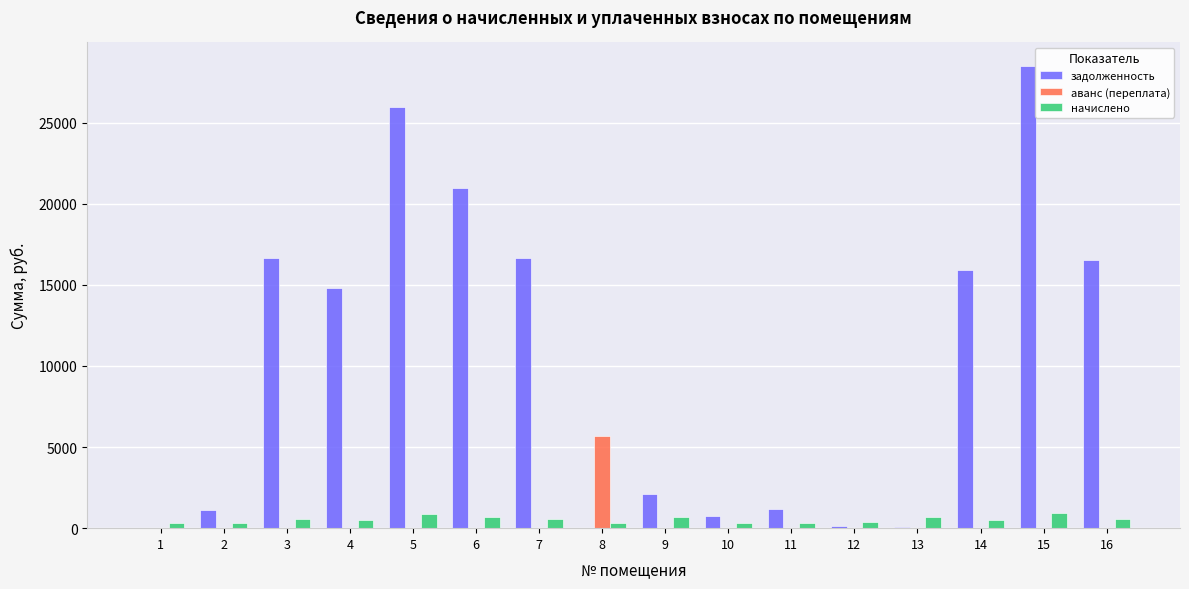

Where does the начислено series first go above 543?

3